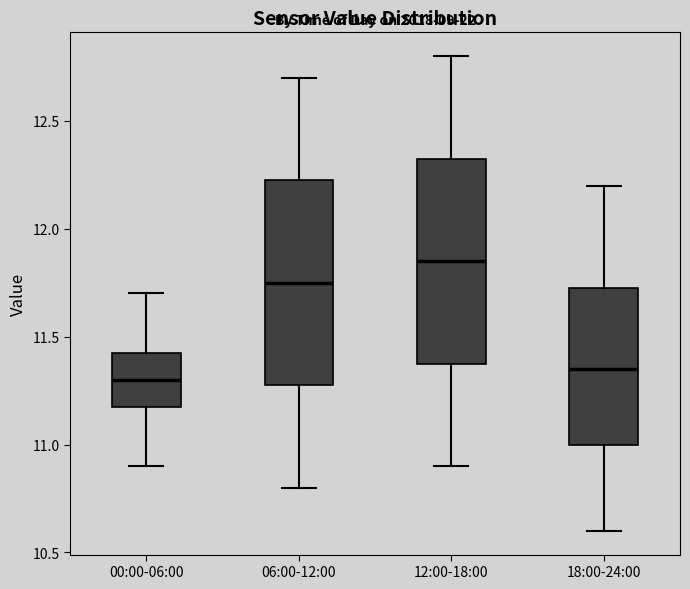

Where does the lower whisker of the box for 00:00-06:00 end on the y-axis? The values are not printed on the chart, so give them approximately, as read against the axis.

10.90